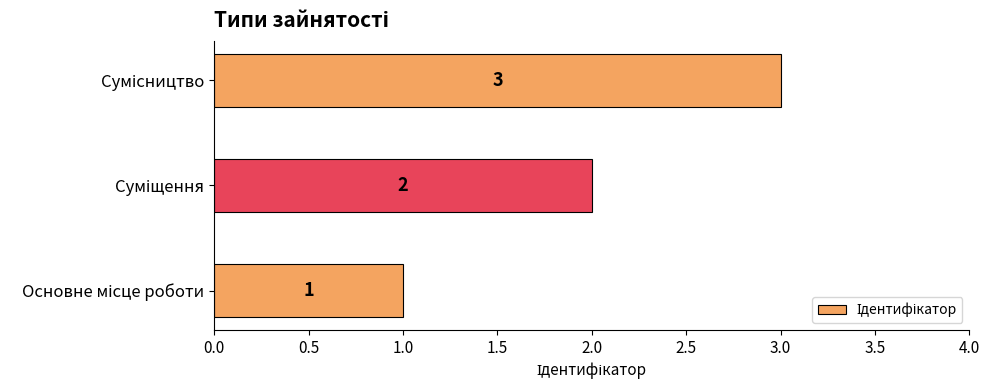

How many categories are shown in the chart?

3